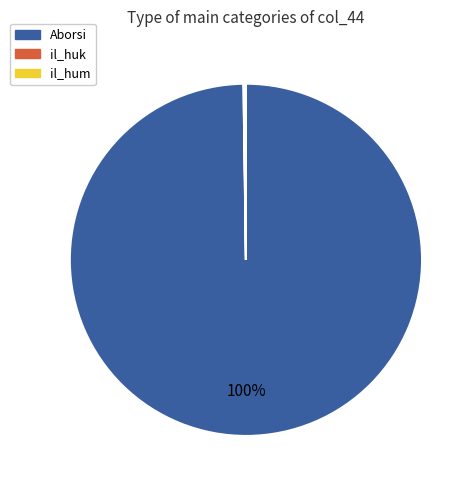

Is there a majority slice in this chart?

Yes